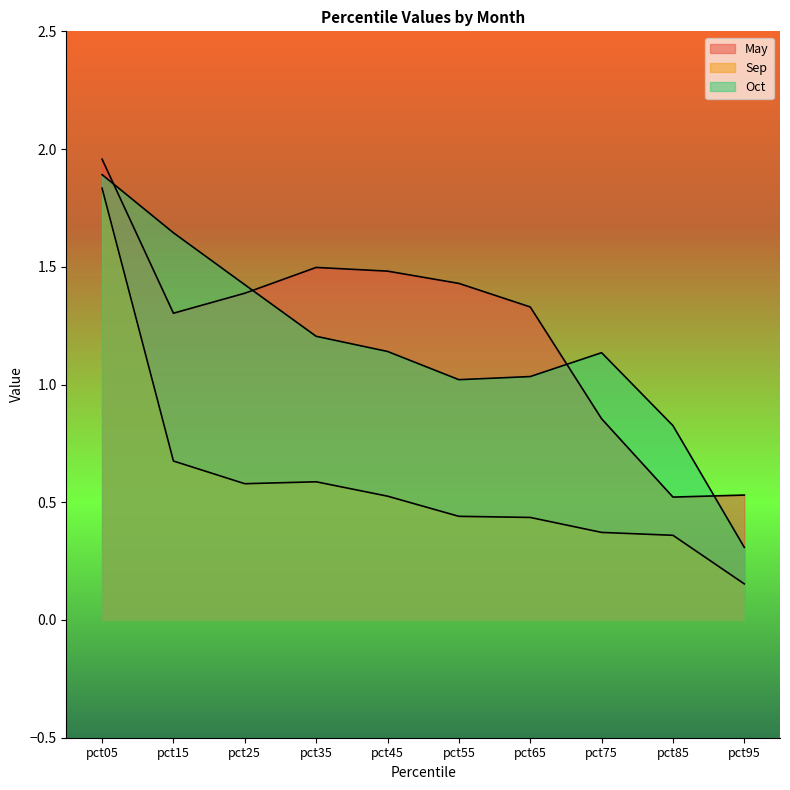

True or false: Sep and Oct intersect in this chart.

False